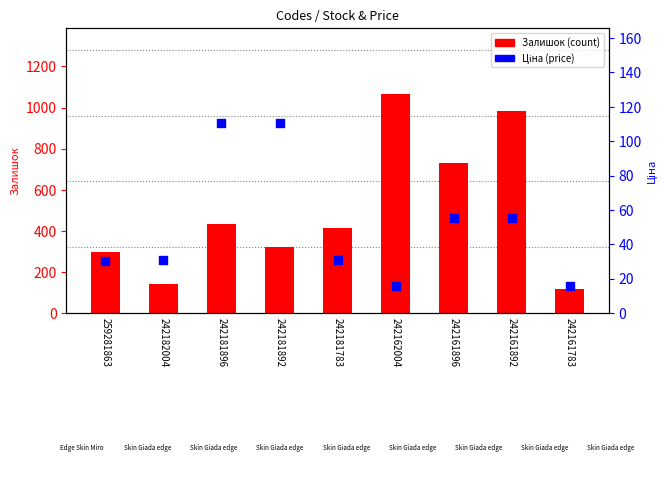

Which series has the largest total across all categories?

Залишок